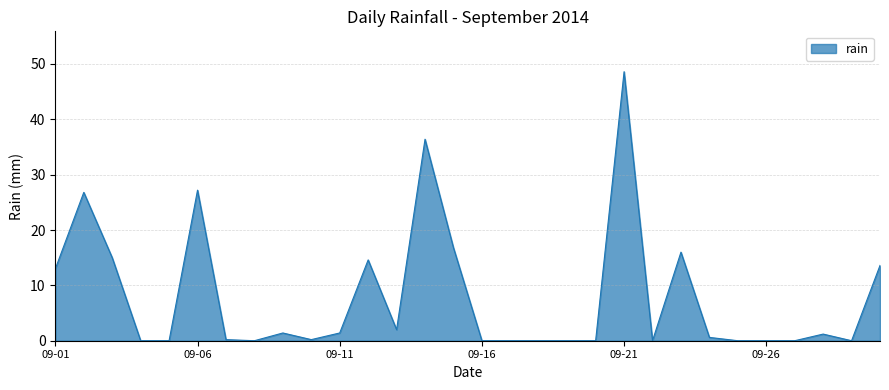

How many lines are shown in the chart?

1